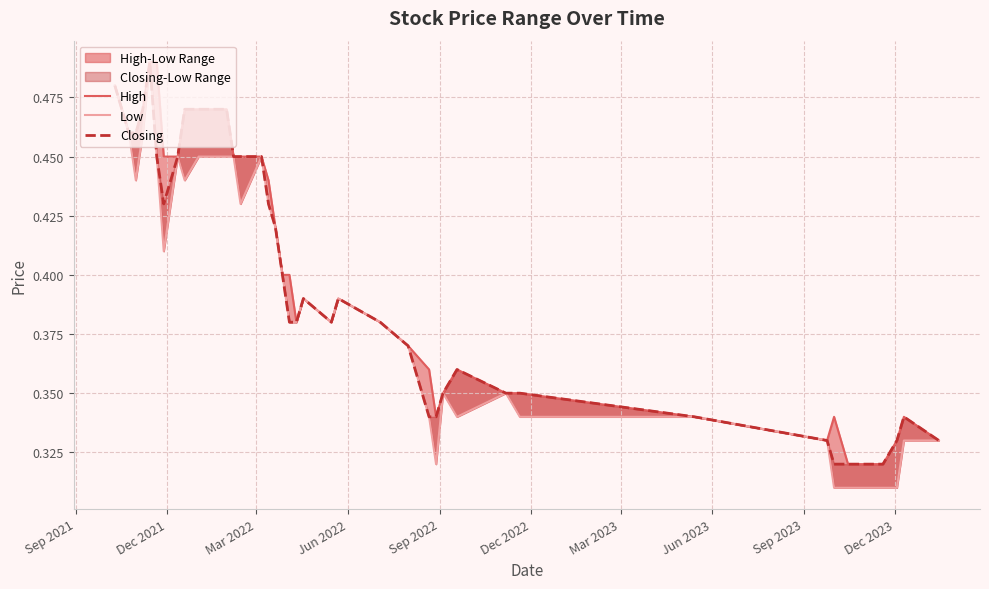

What is the maximum value for High?

0.5